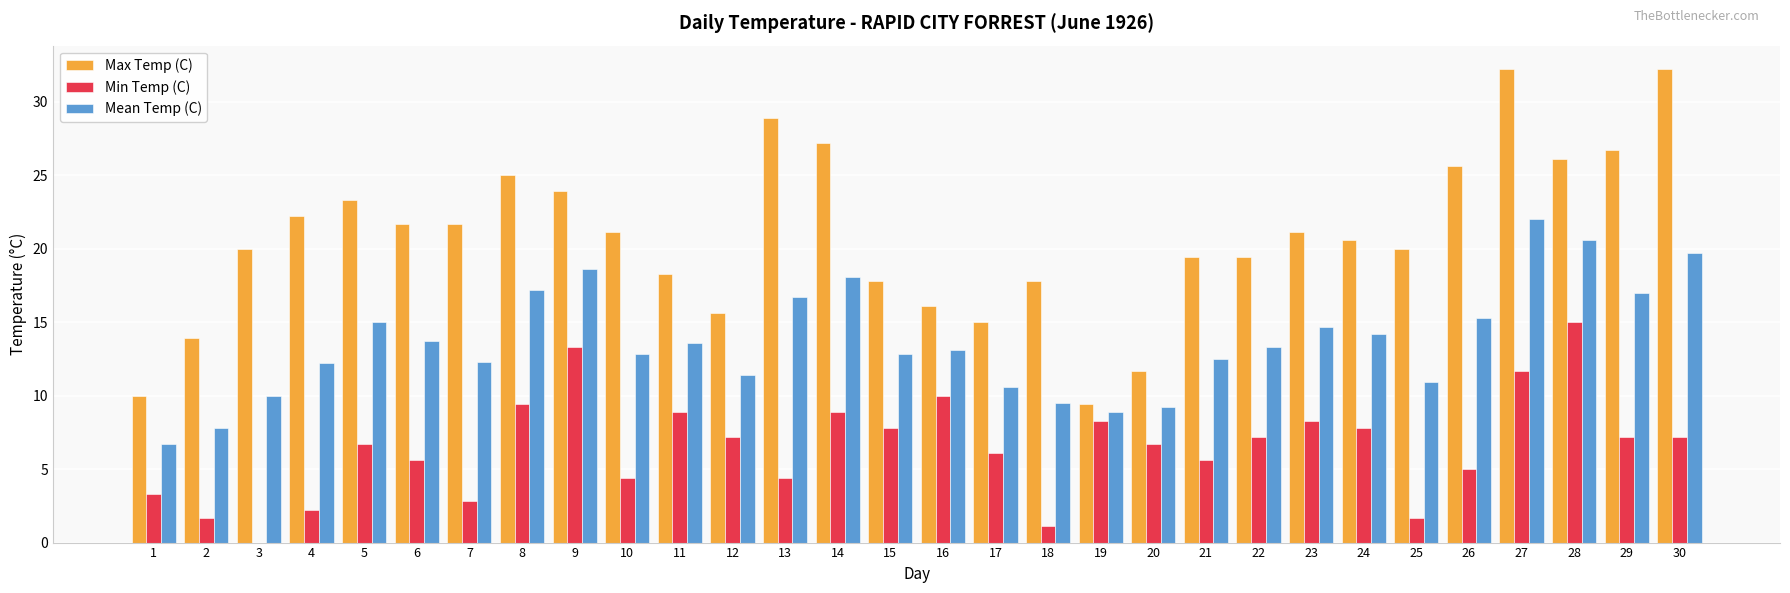

The value of Max Temp (C) at 11 is 27.7. True or false?

False